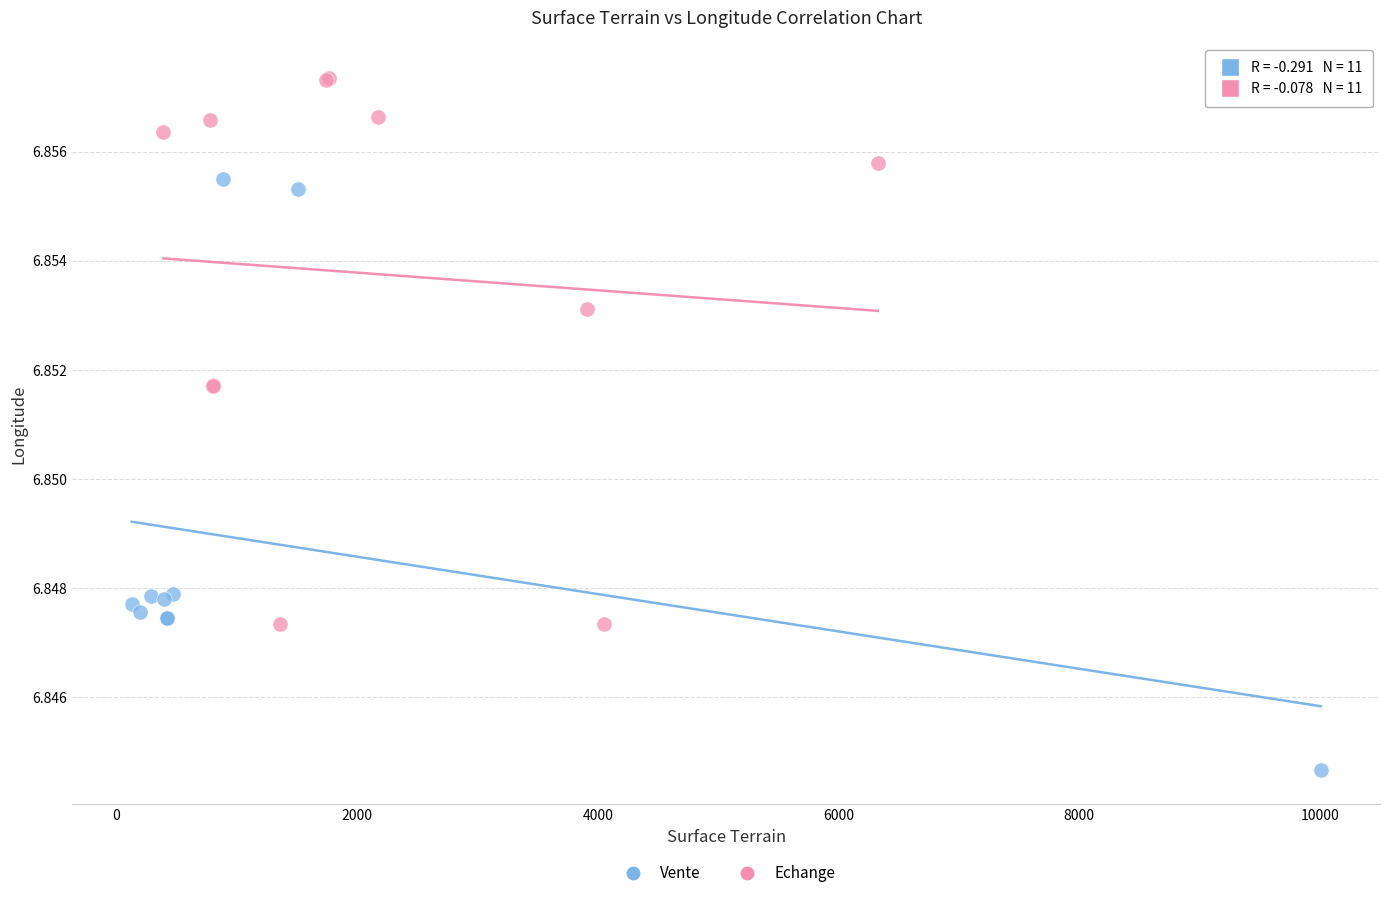

What are all the series names shown in the legend?

Vente, Echange